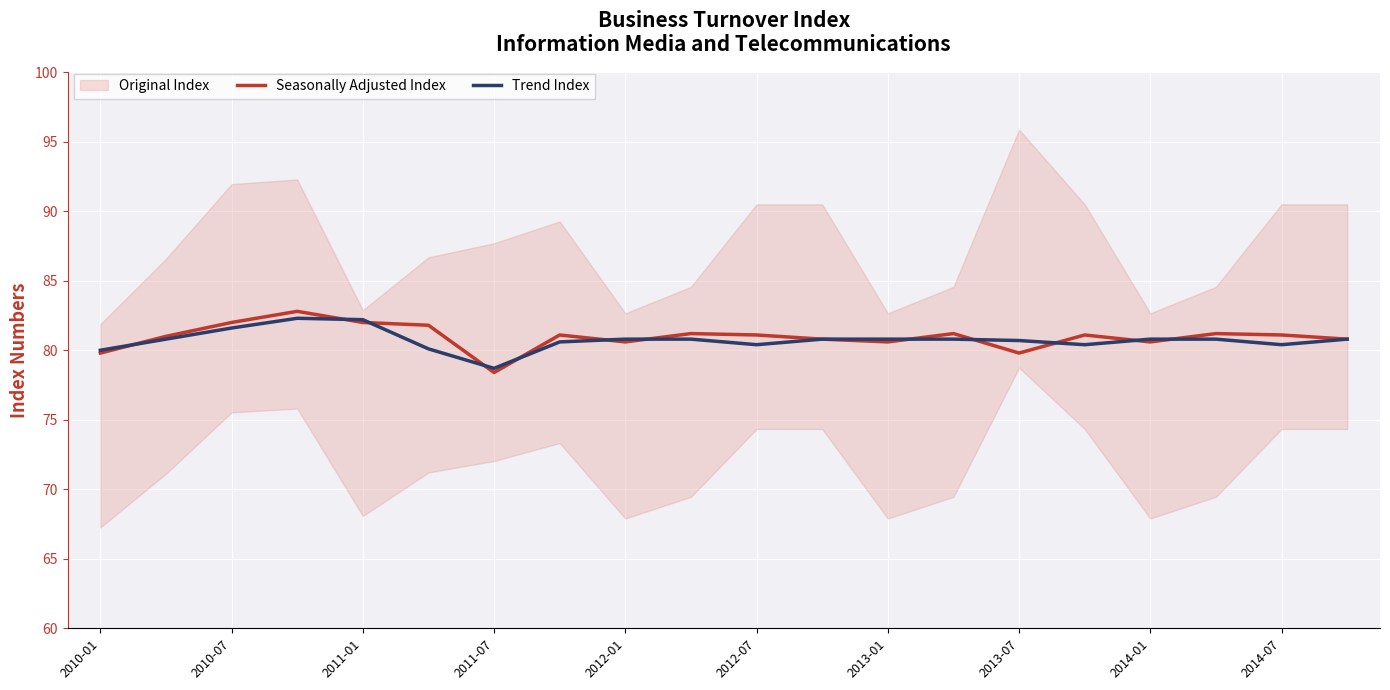

What is the minimum value for Seasonally Adjusted Index?

78.4